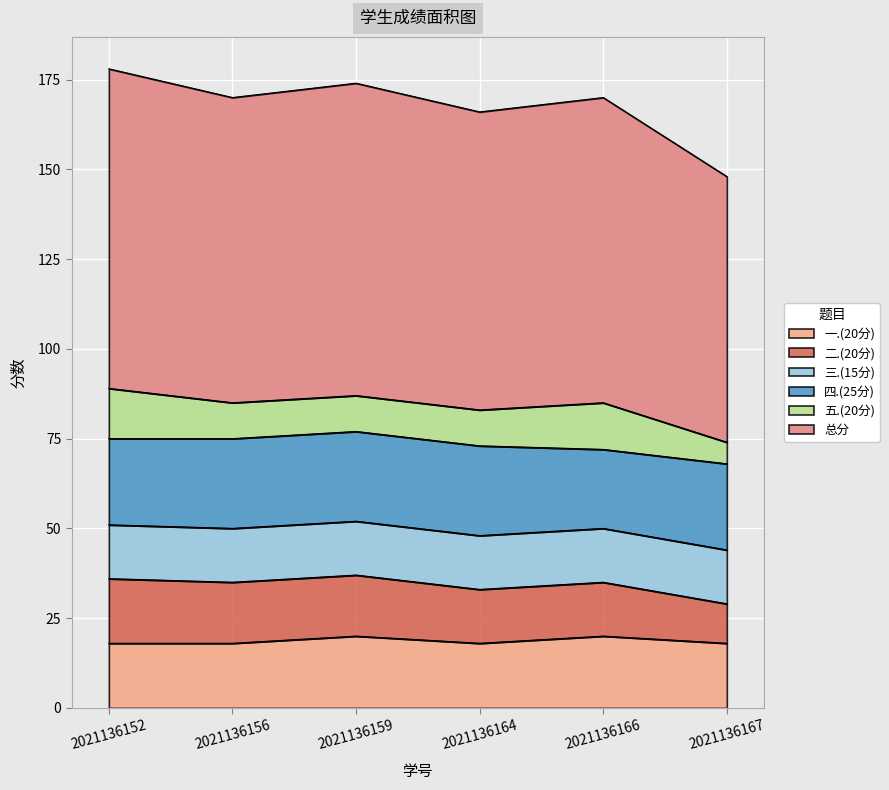

What is the value of the 总分 point at the 1st from the left?

89